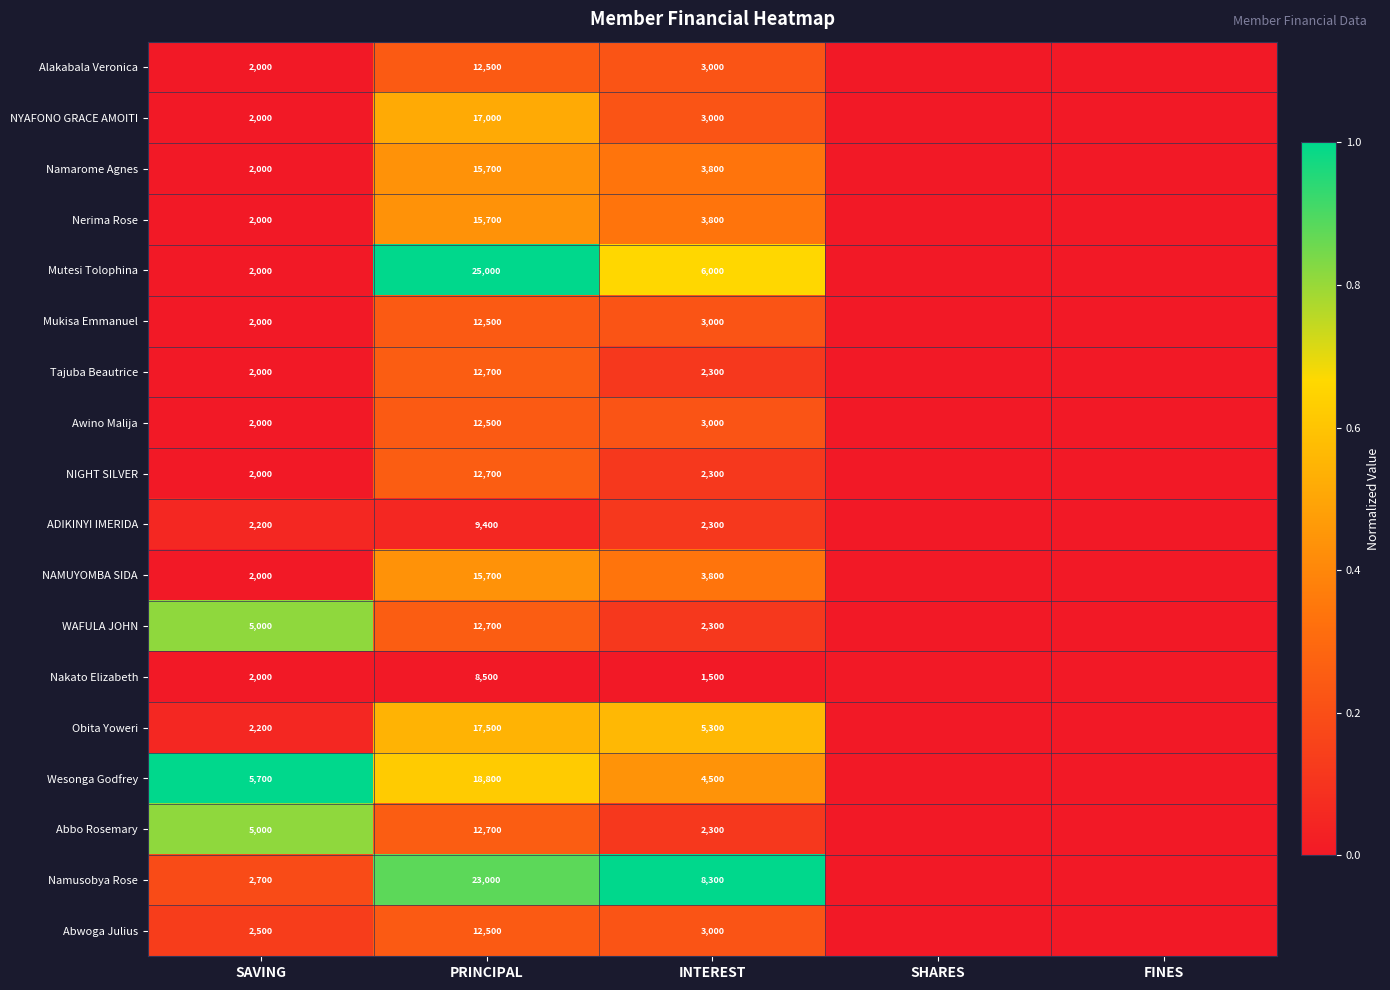

True or false: Namarome Agnes has a value of 15700 at PRINCIPAL.

True